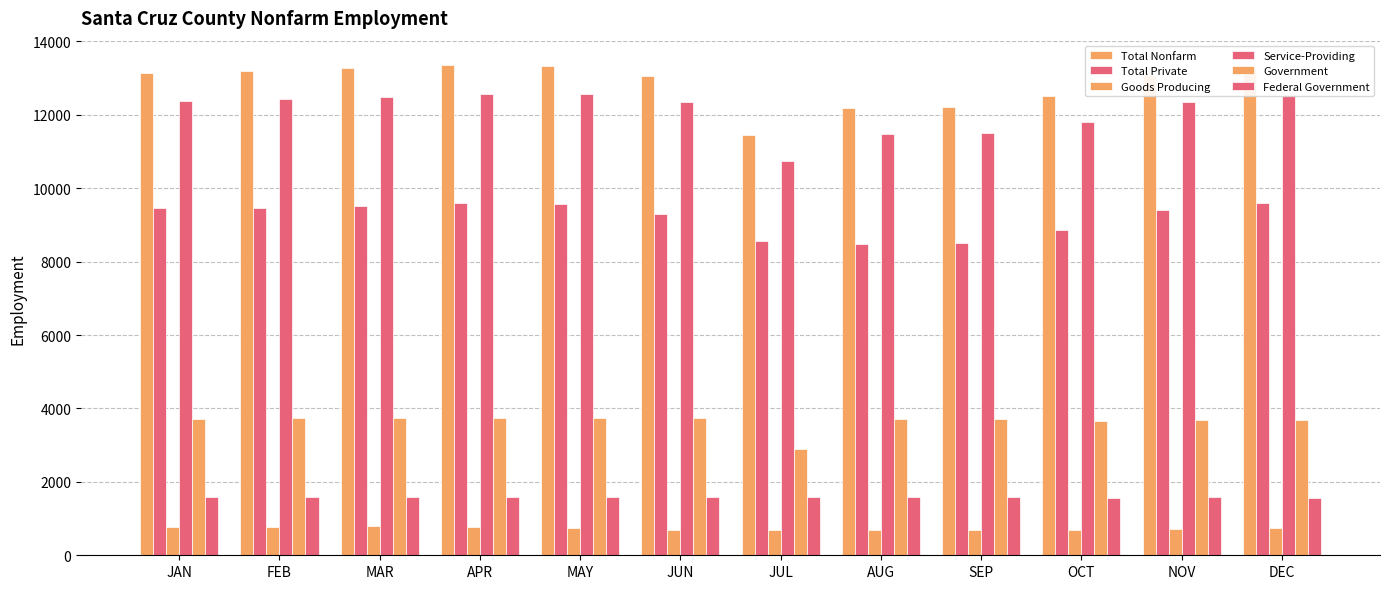

How many distinct data groups are displayed?

6